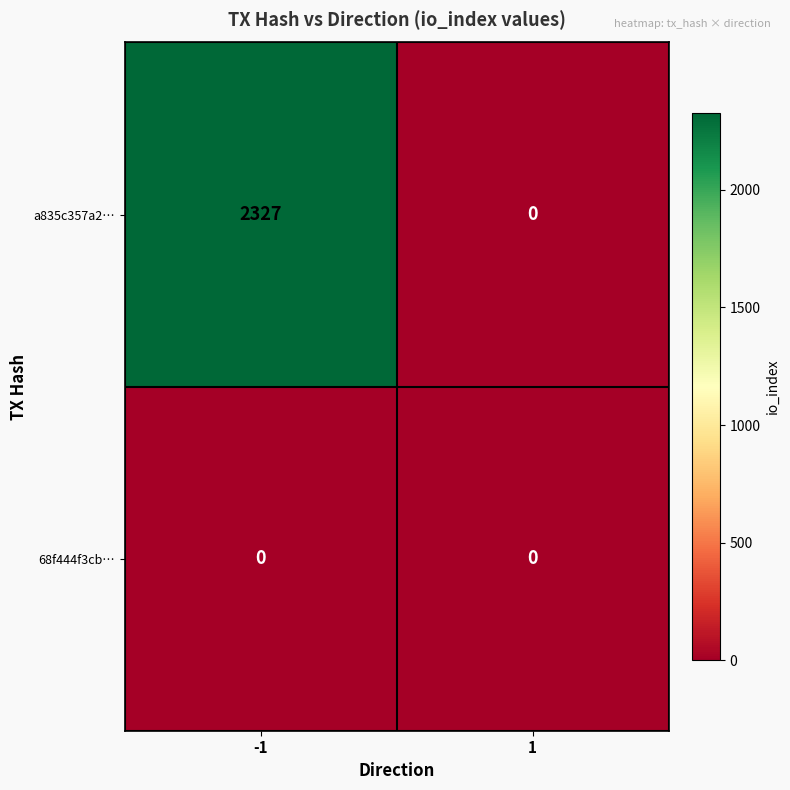

Reading right to left, transcribe all the data shown in this chart.

a835c357a2…: 1=0	-1=2327
68f444f3cb…: 1=0	-1=0